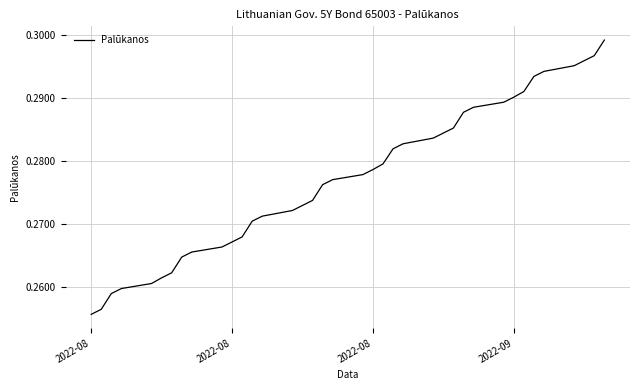

Does the chart display data point markers on the line(s)?

No